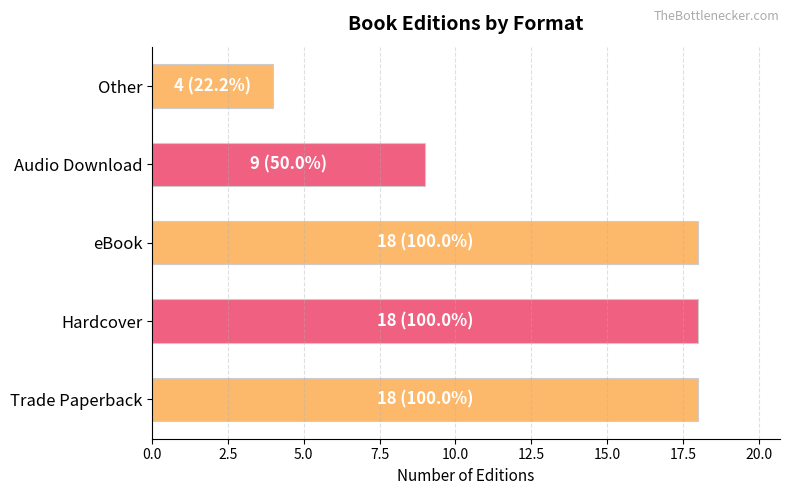

What is the ratio of the value at Hardcover to the value at Audio Download?

2.0